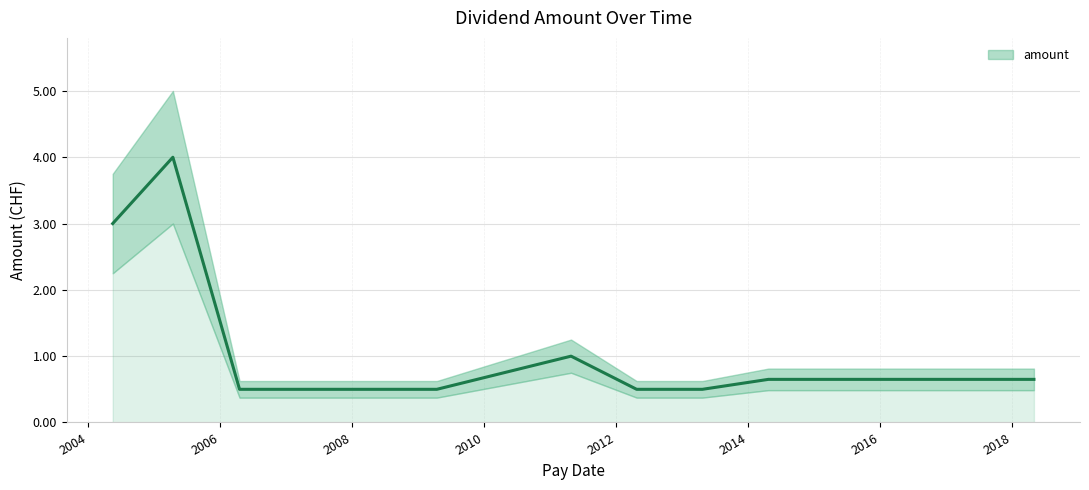

Count the number of categories in the chart.

13